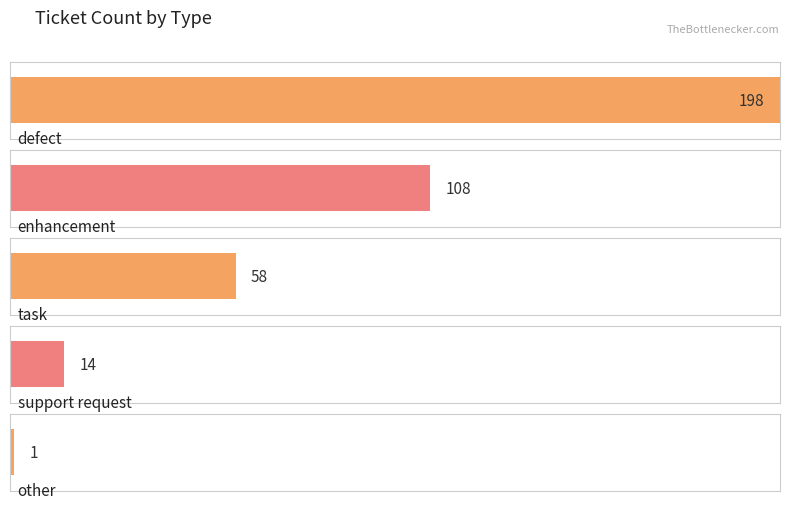

What is the difference between the values at task and defect?

140